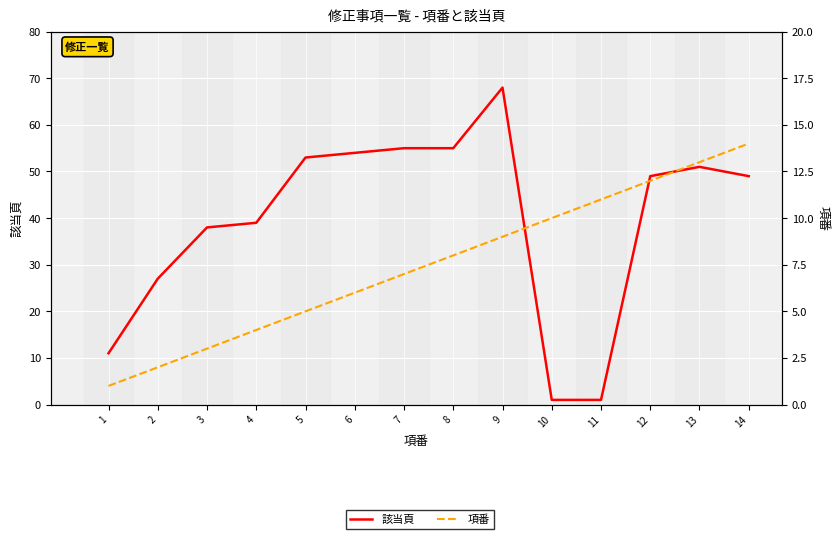

What is the spread (max minus min) of values at 10?

9